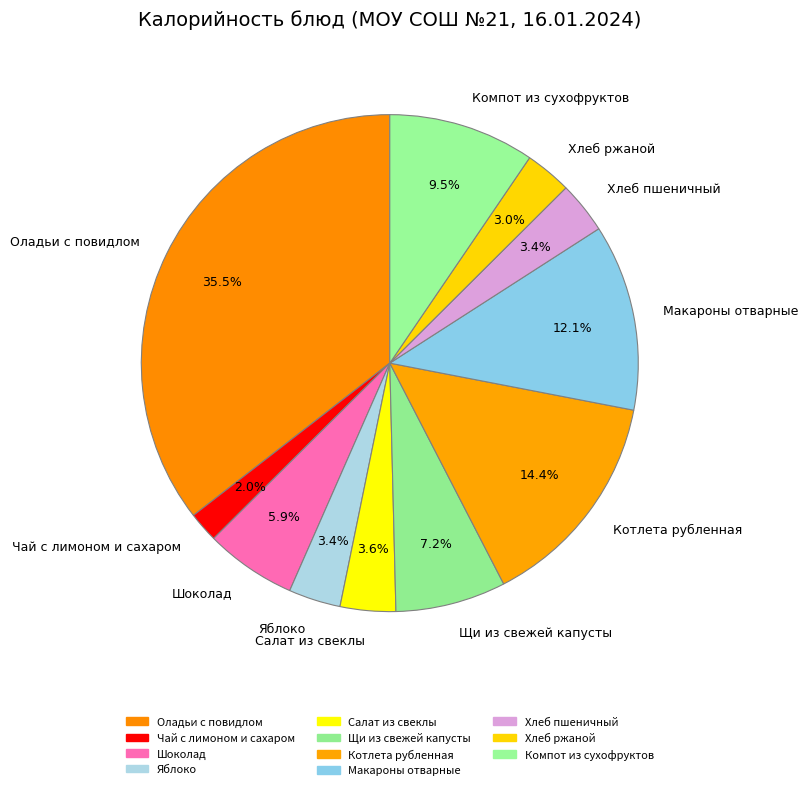

Approximately how many times larger is the value at Компот из сухофруктов compared to Яблоко?

2.8